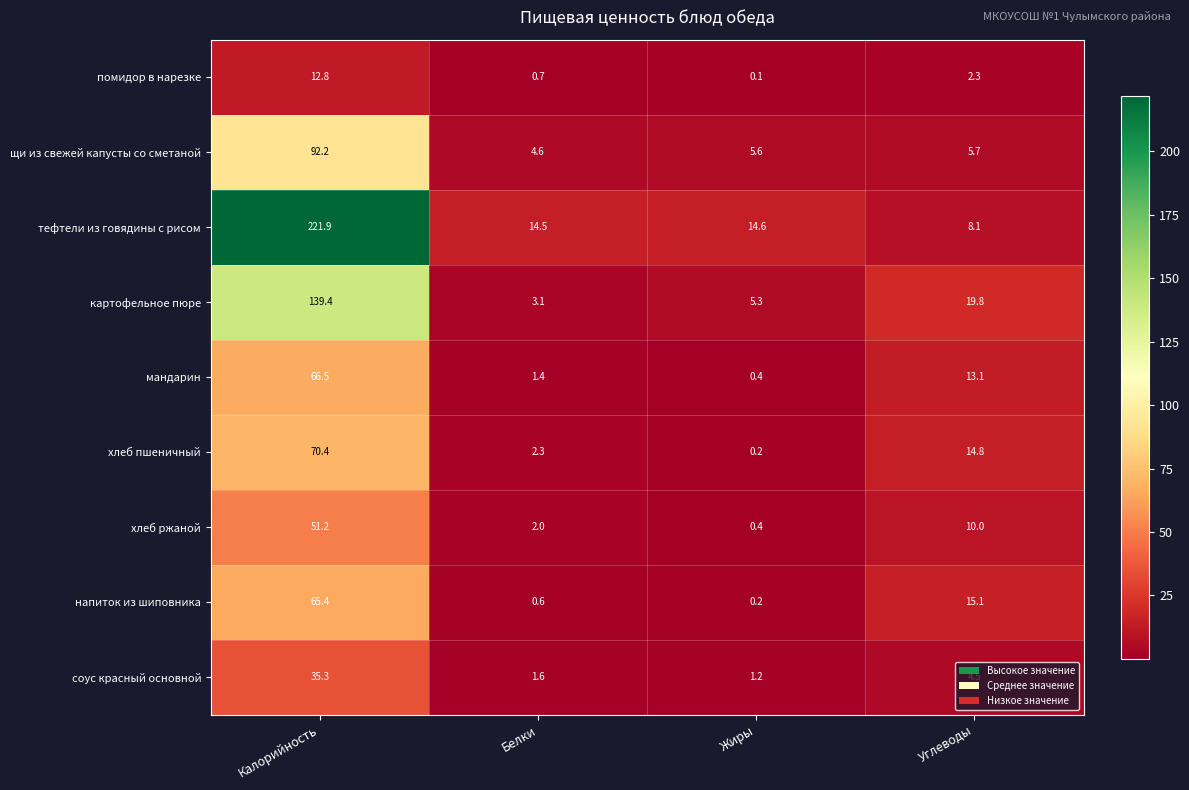

How many values in the тефтели из говядины с рисом series exceed 14?

3